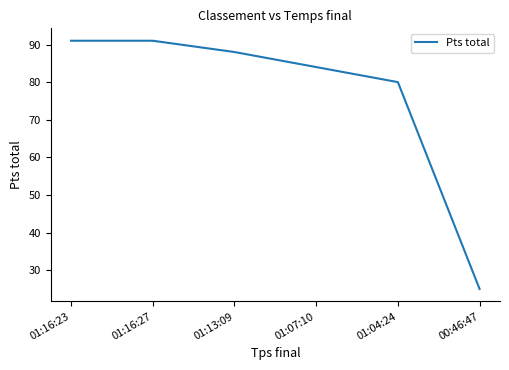

At which category does the chart reach its minimum across all series?

00:46:47